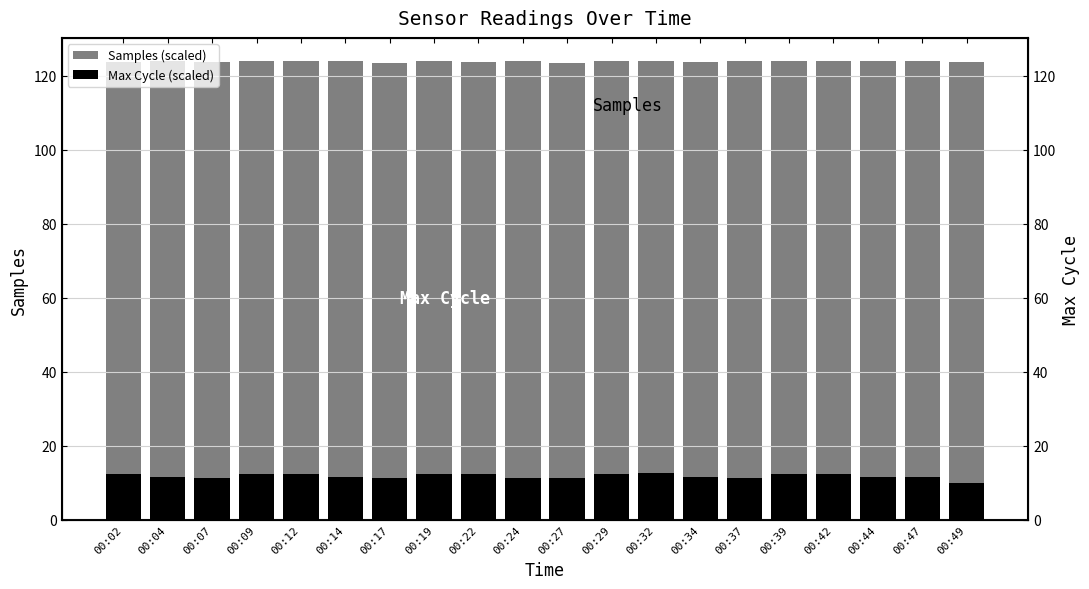

What is the value of the Samples (scaled) bar at the 17th from the left?

124.0